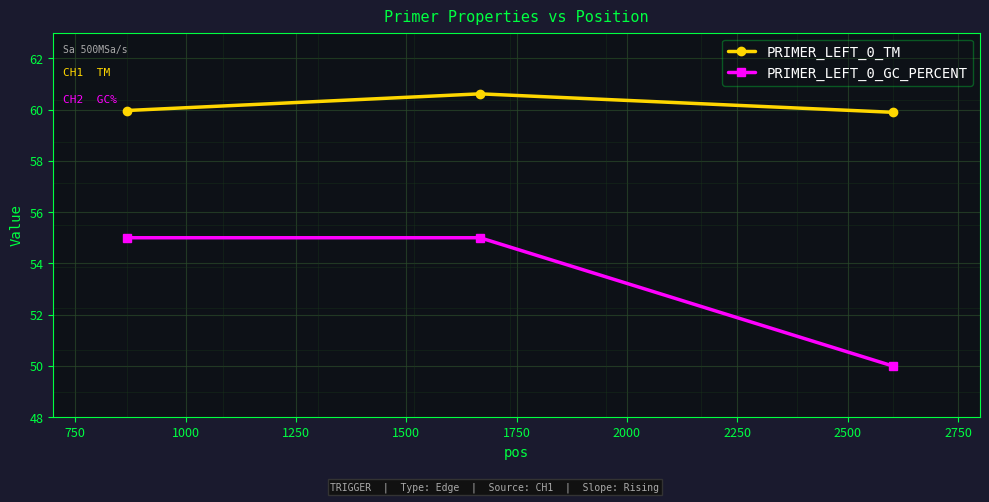

Which series has the largest range (max minus min)?

PRIMER_LEFT_0_GC_PERCENT